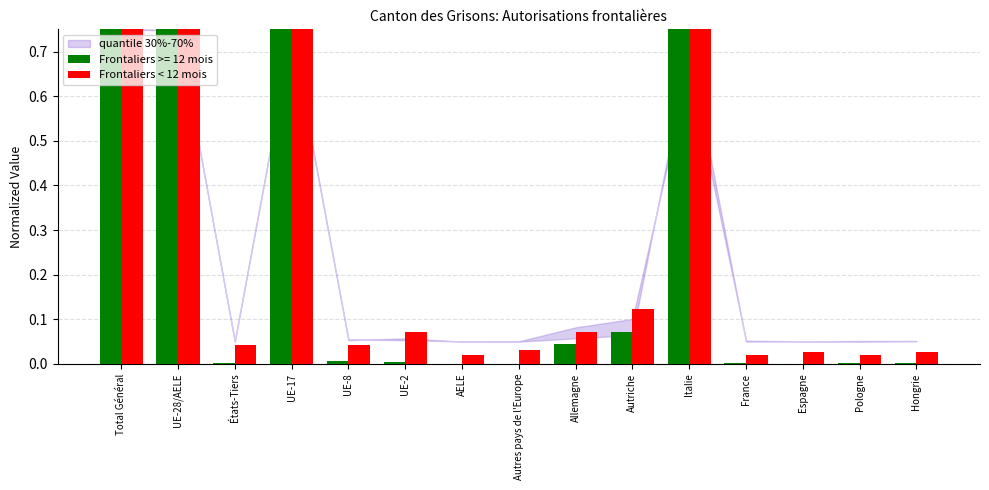

At which label is the value closest to 2?

Autriche